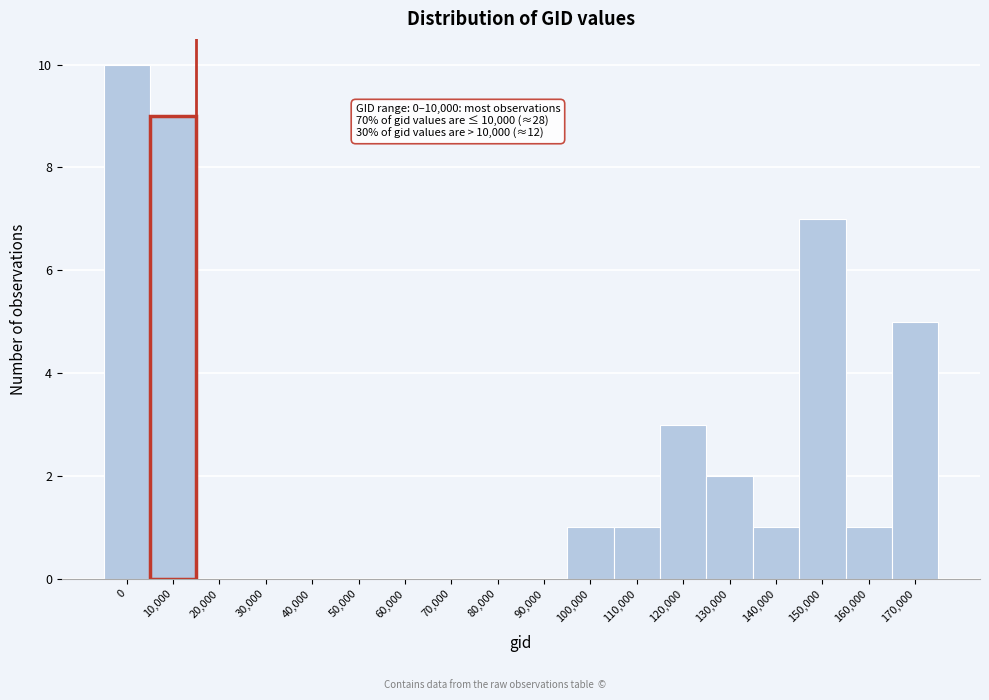

Reading left to right, list all the values displayed in this chart.

0=10	10,000=9	20,000=0	30,000=0	40,000=0	50,000=0	60,000=0	70,000=0	80,000=0	90,000=0	100,000=1	110,000=1	120,000=3	130,000=2	140,000=1	150,000=7	160,000=1	170,000=5